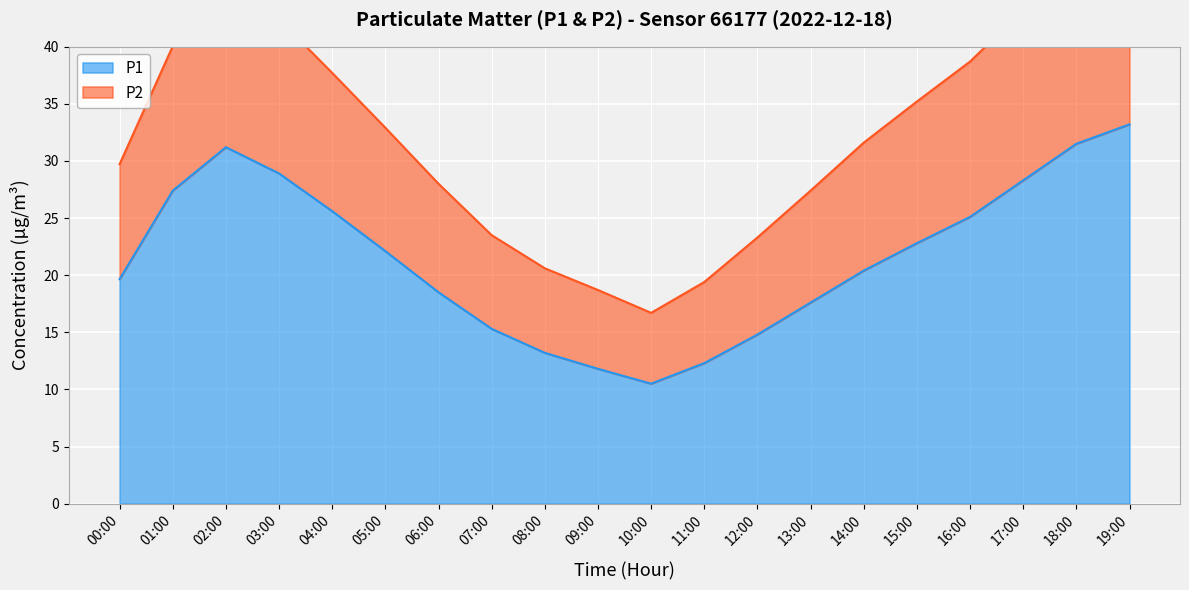

Which category has the highest value across all series?

19:00